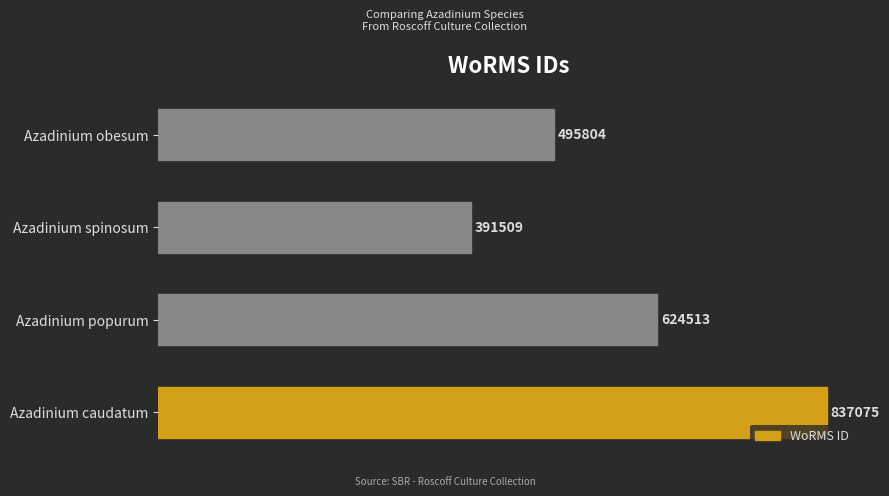

The value at Azadinium spinosum is 391509. True or false?

True